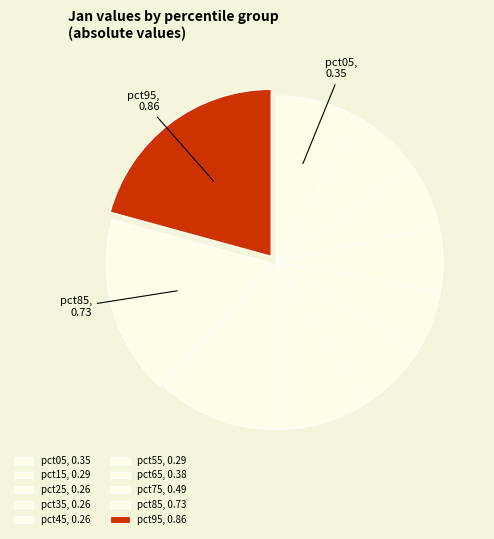

Which slice is the smallest?

pct25